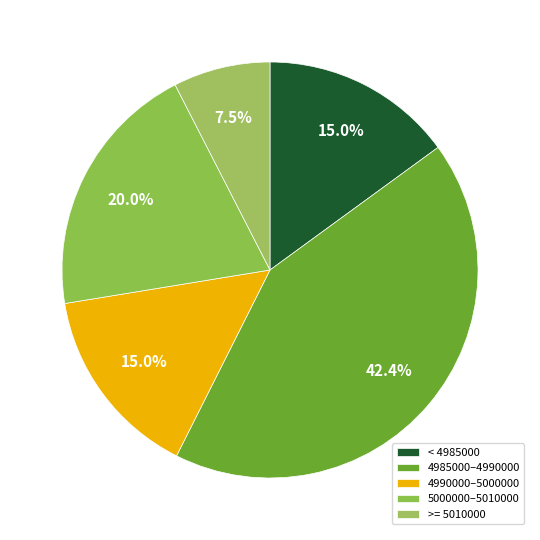

Is there any slice that represents more than half of the pie?

No